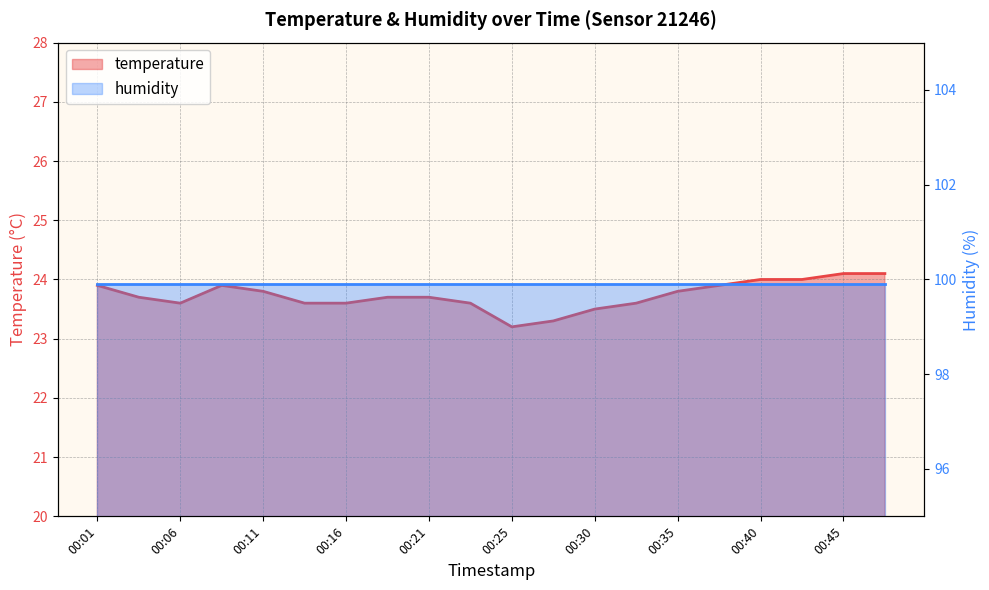

What is the change in value from 00:33 to 00:47?

+0.5